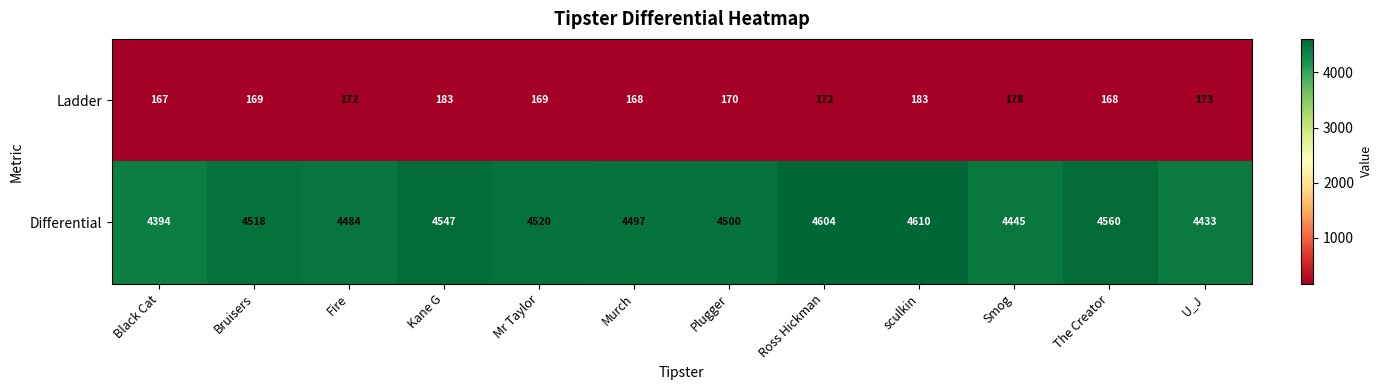

Rank the series by their maximum value, from highest to lowest.

Differential, Ladder